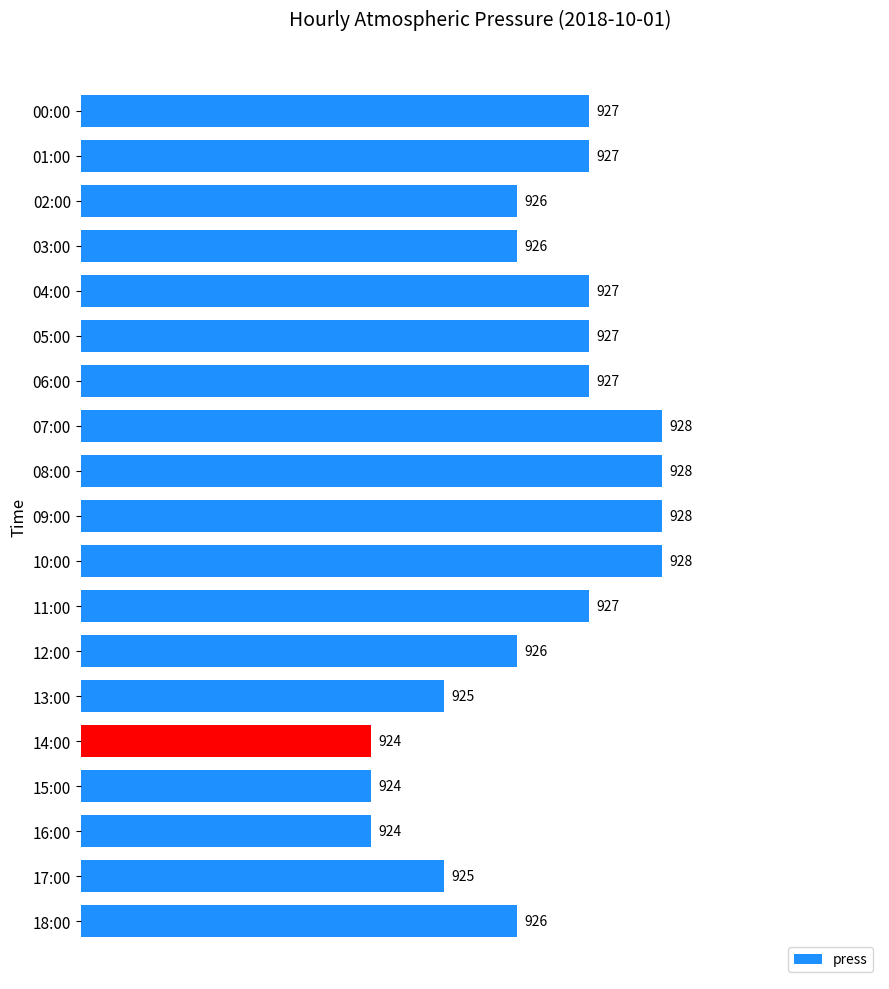

What is the label of the 15th bar from the top?

14:00